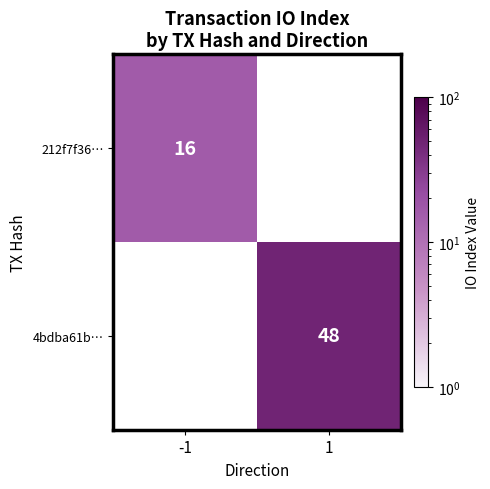

True or false: 4bdba61b… has a value of 48 at 1.

True